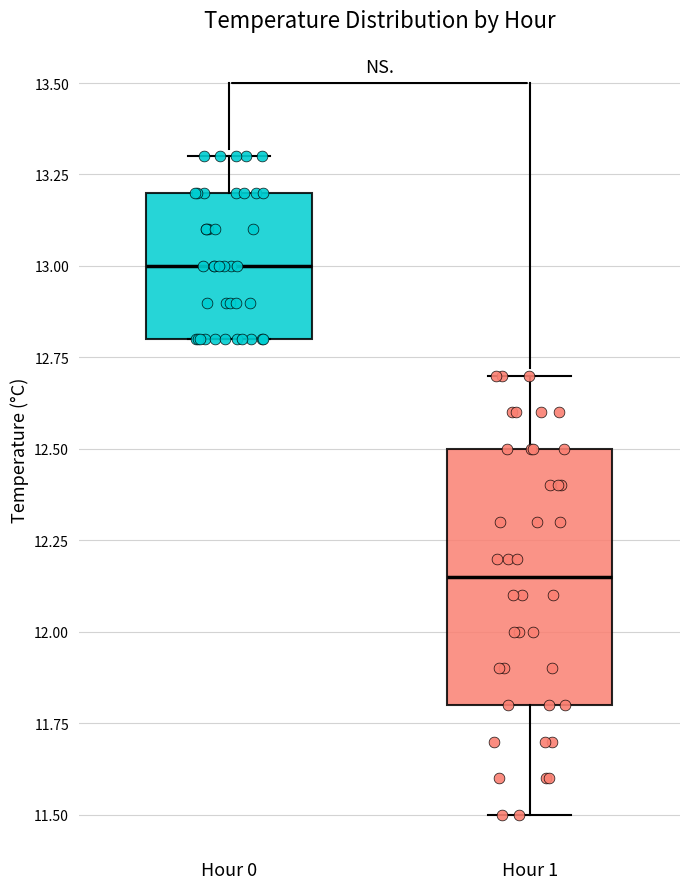

Reading left to right, transcribe this box plot: for each box, give where its median line is, the range the box spans, and where its two whiskers end, as read against the y-axis. The values are not printed on the chart, so give them approximately, as read against the axis.

Hour 0: median 13.00, box 12.80 to 13.20, whiskers 12.80 to 13.30
Hour 1: median 12.15, box 11.80 to 12.50, whiskers 11.50 to 12.70